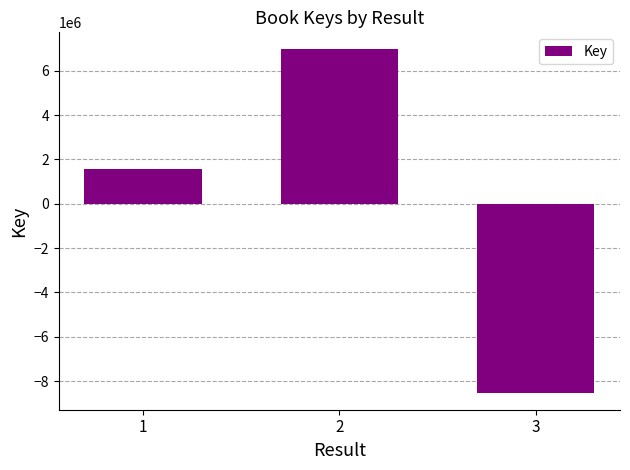

At which category does the chart reach its minimum across all series?

3